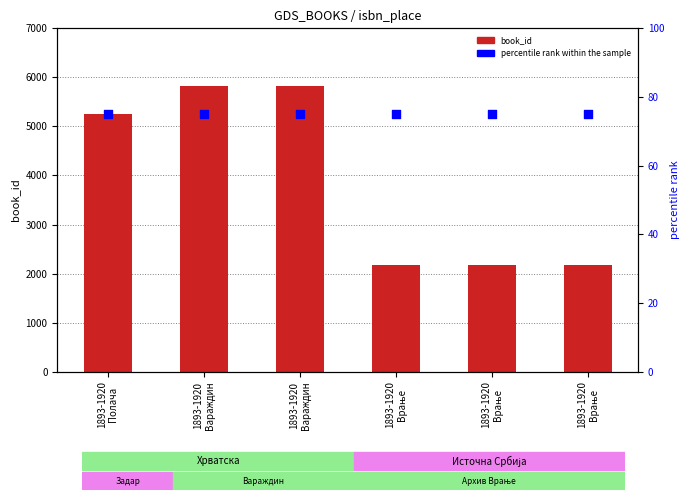

What are all the series names shown in the legend?

book_id, percentile rank within the sample